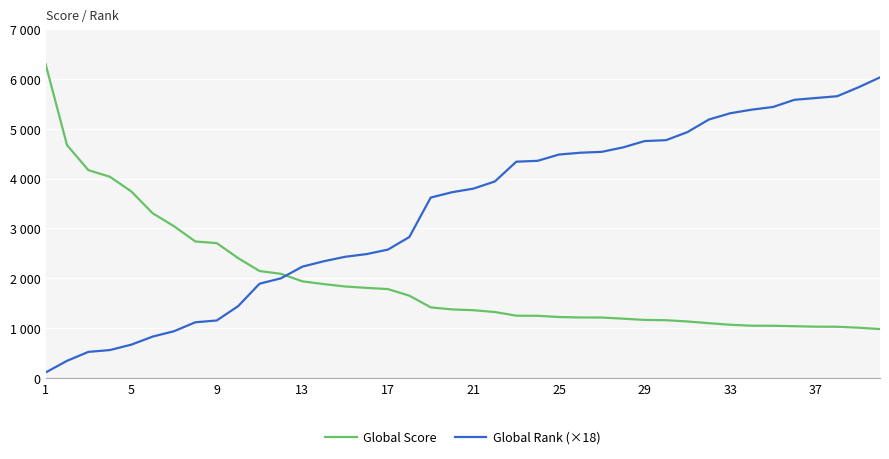

What are all the series names shown in the legend?

Global Score, Global Rank (×18)